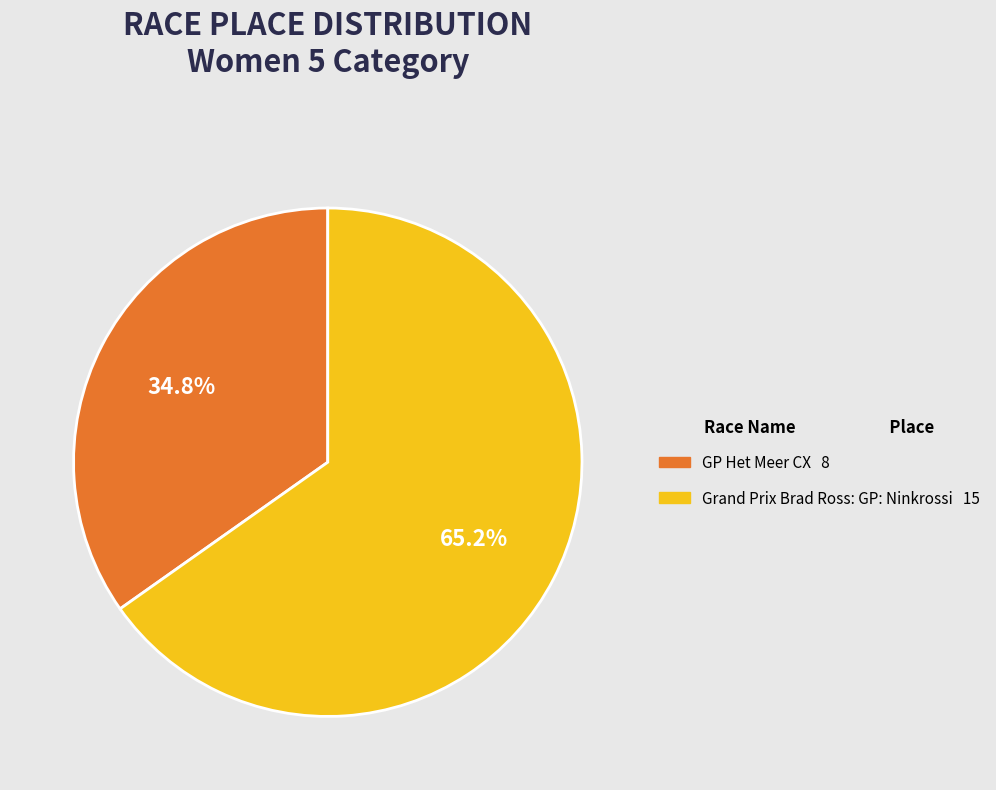

Rank the categories by value from lowest to highest.

GP Het Meer CX, Grand Prix Brad Ross: GP: Ninkrossi